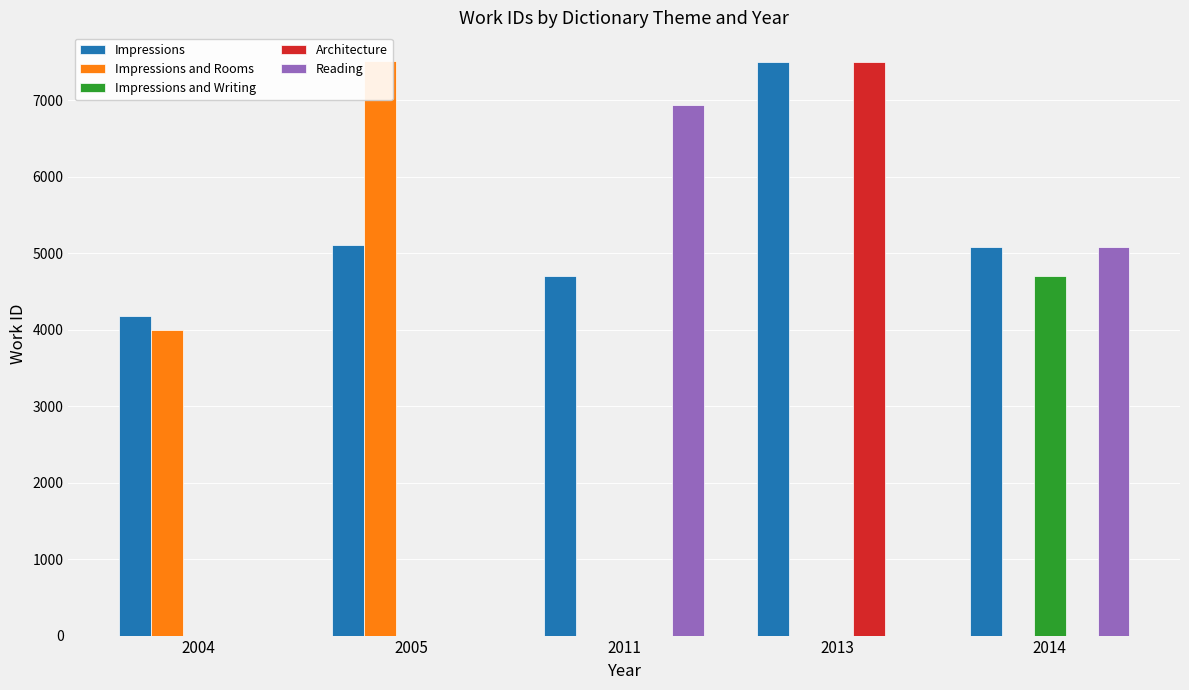

Count the Reading values in the range 0 to 5073.

4